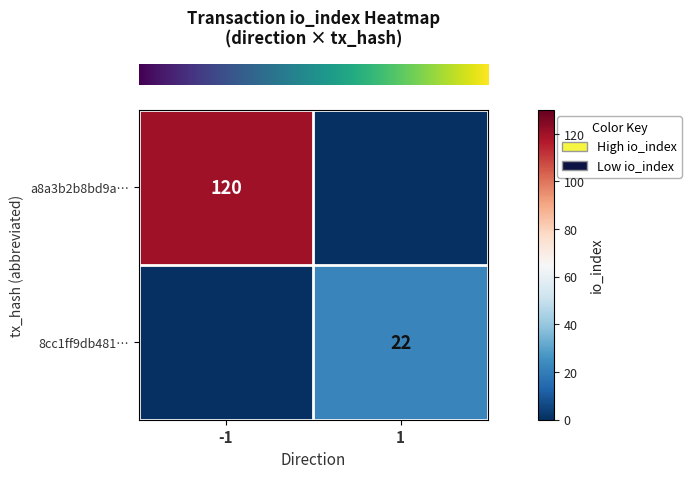

Which series has the largest total across all categories?

row_0